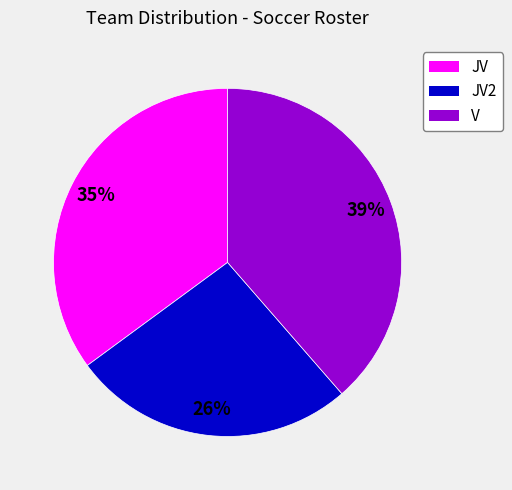

Is there any slice that represents more than half of the pie?

No